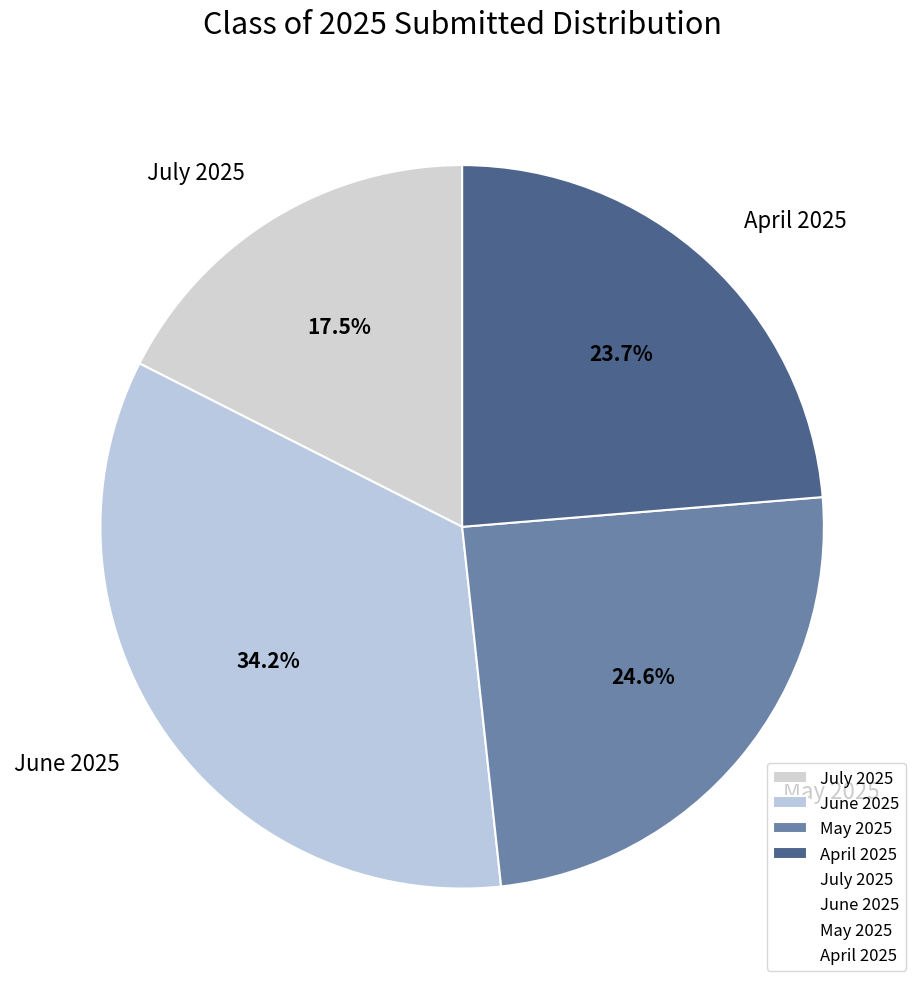

Combined, do June 2025 and April 2025 account for over 50%?

Yes